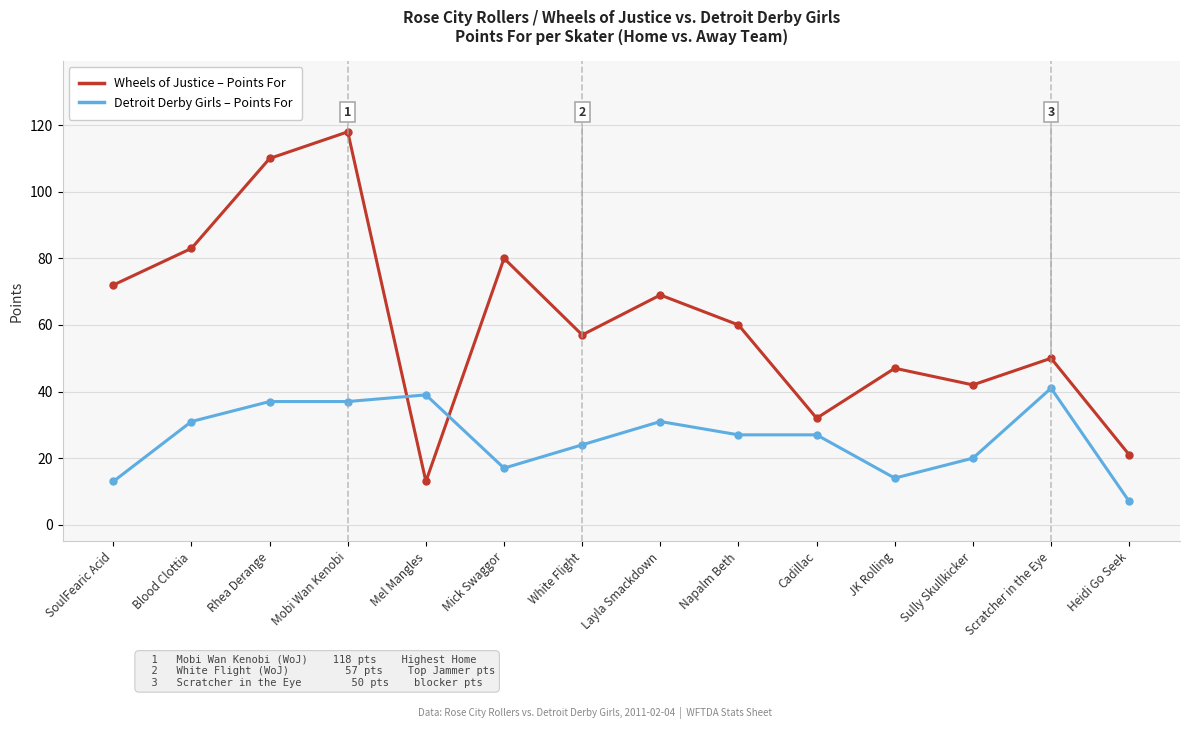

At which category is the sum across all series the highest?

Mobi Wan Kenobi